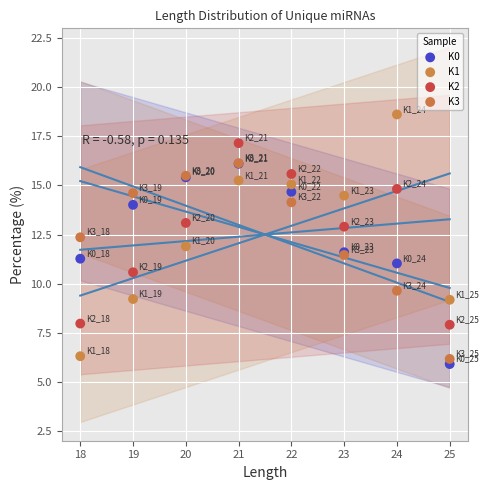

What are all the series names shown in the legend?

K0, K1, K2, K3